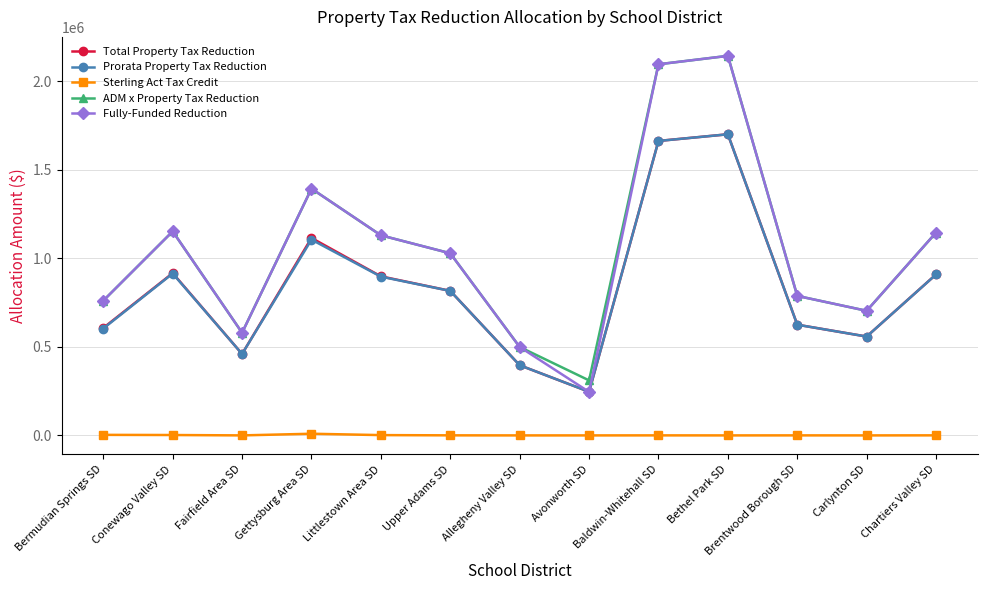

At which category does ADM x Property Tax Reduction reach its first local valley?

Fairfield Area SD